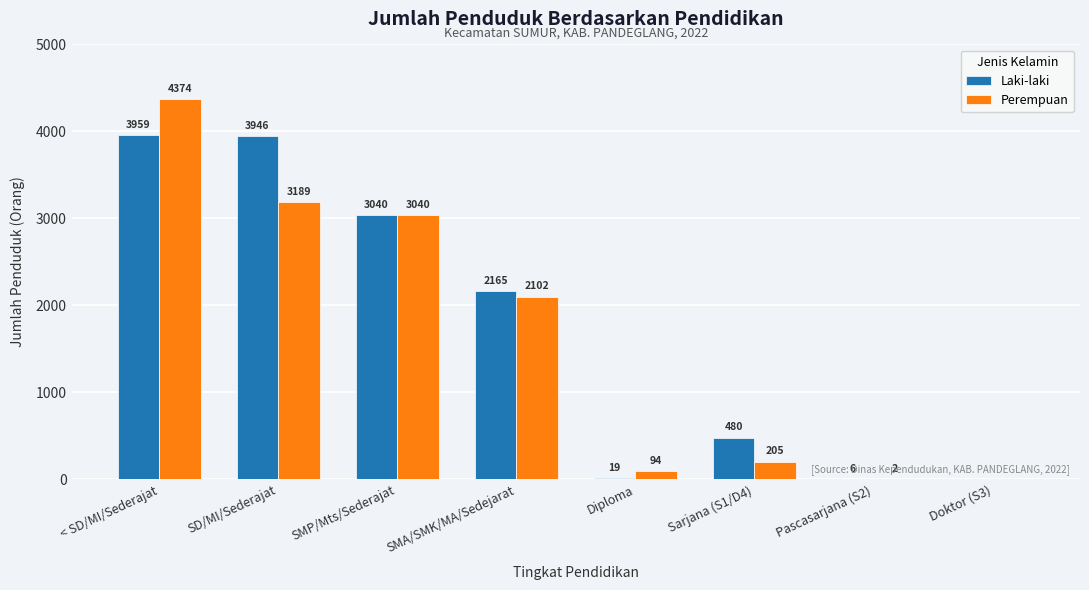

Is the value of Perempuan at SMA/SMK/MA/Sedejarat greater than the value of Laki-laki at Doktor (S3)?

Yes